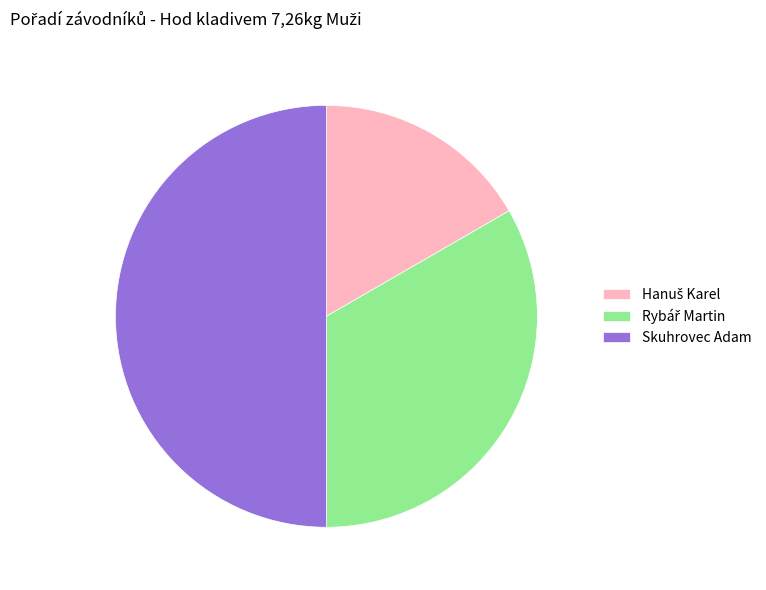

True or false: Skuhrovec Adam accounts for 60% of the total.

False